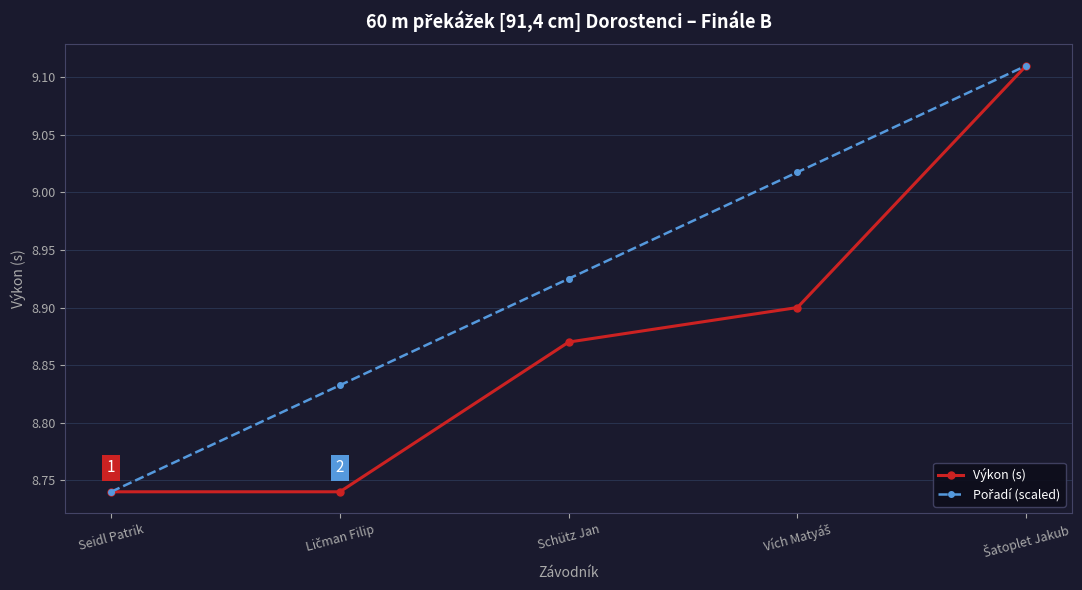

Count the Výkon (s) values in the range 8 to 9.

4